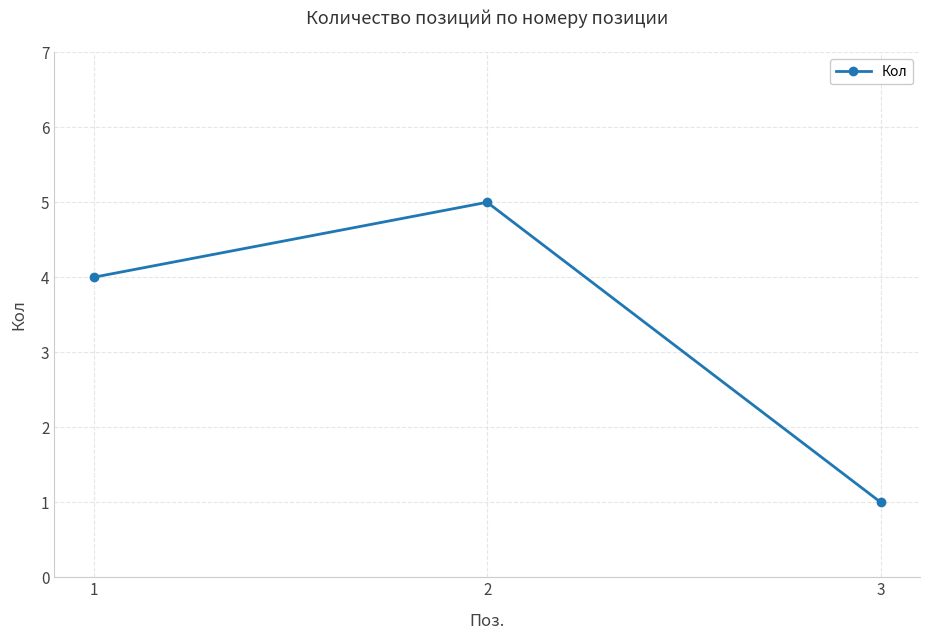

Approximately how many times larger is the value at 1 compared to 2?

0.8